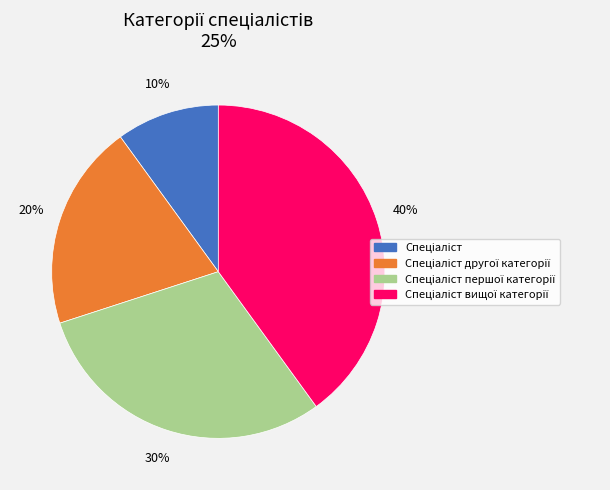

Is there a majority slice in this chart?

No